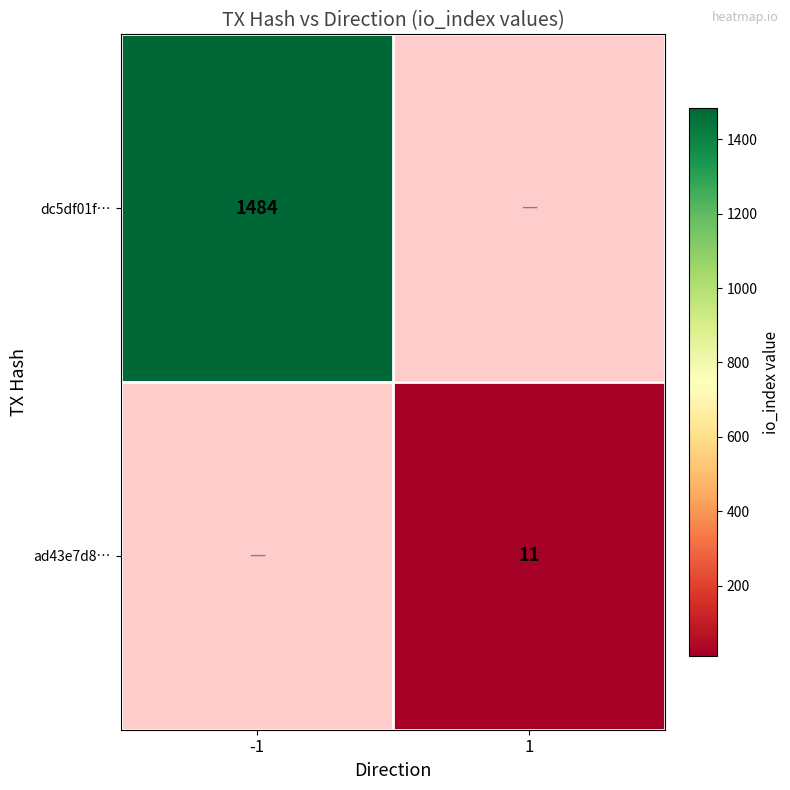

Is it true that ad43e7d8… equals 2.4 at 1?

False